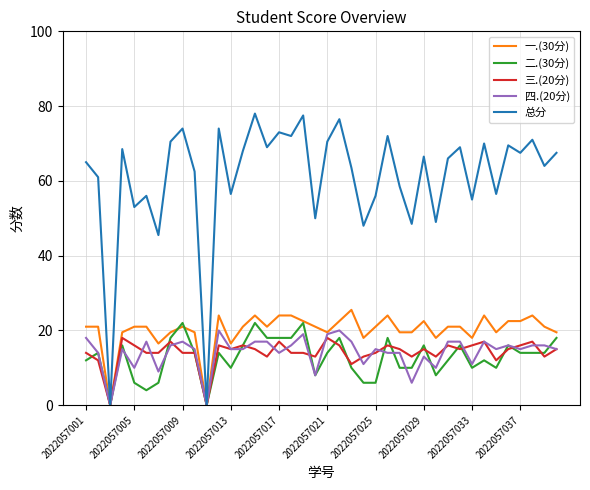

Which series has the largest range (max minus min)?

总分